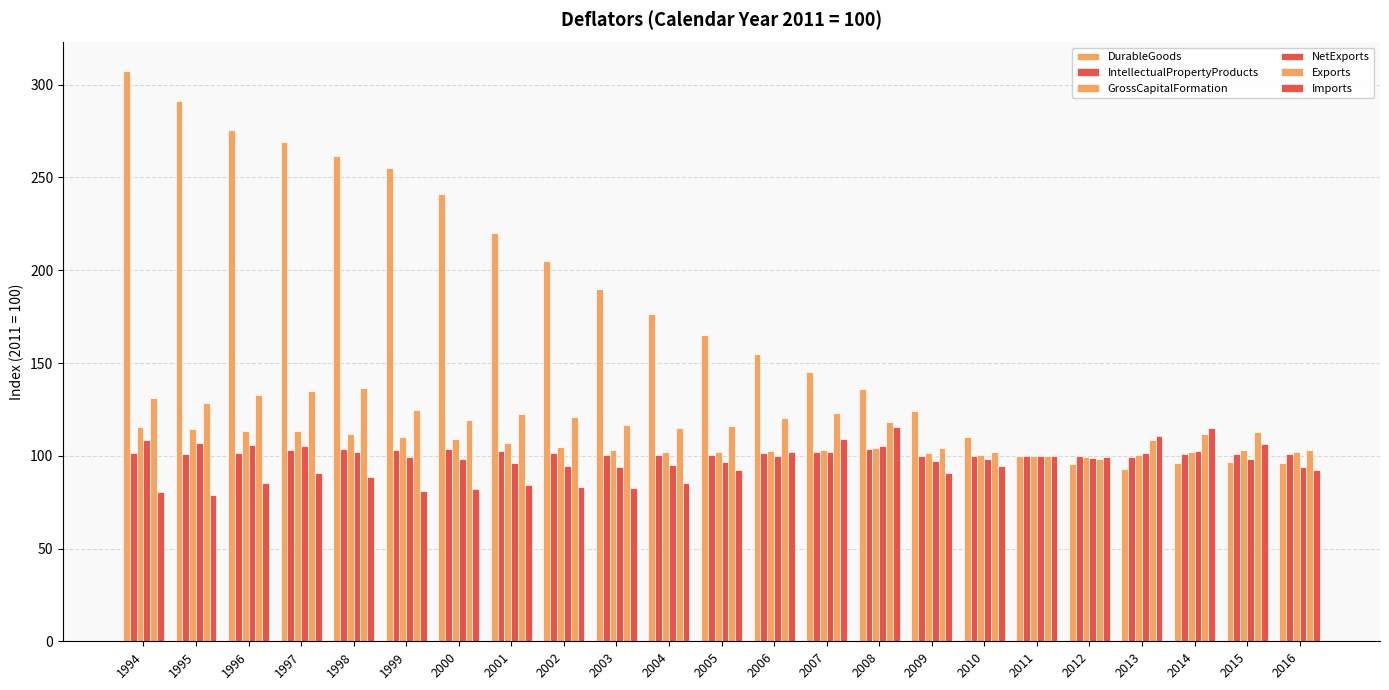

At which category is the sum across all series the highest?

1994